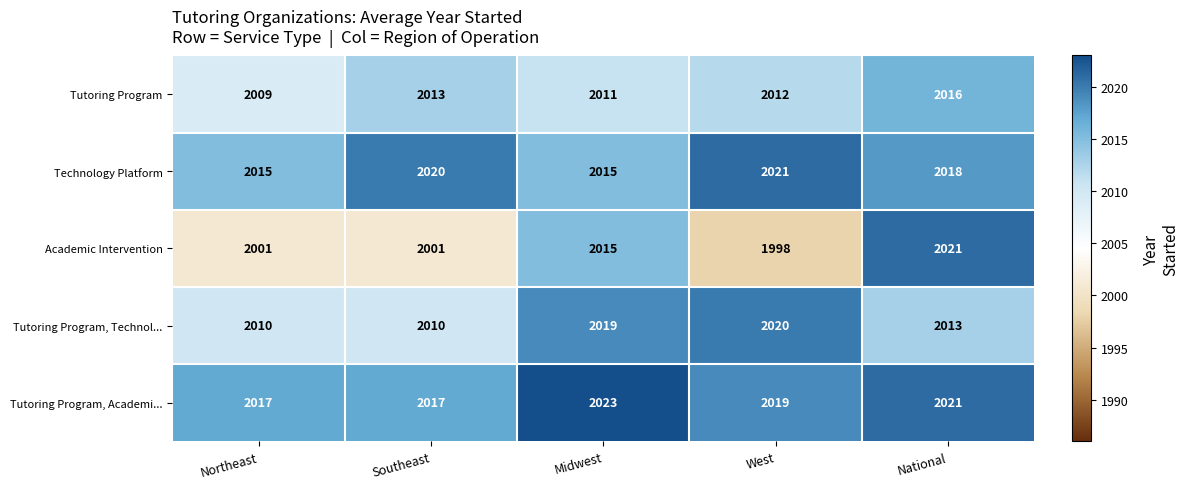

Reading right to left, what are all the values shown in this chart?

Tutoring Program: 2016	2012	2011	2013	2009
Technology Platform: 2018	2021	2015	2020	2015
Academic Intervention: 2021	1998	2015	2001	2001
Tutoring Program, Technol...: 2013	2020	2019	2010	2010
Tutoring Program, Academi...: 2021	2019	2023	2017	2017